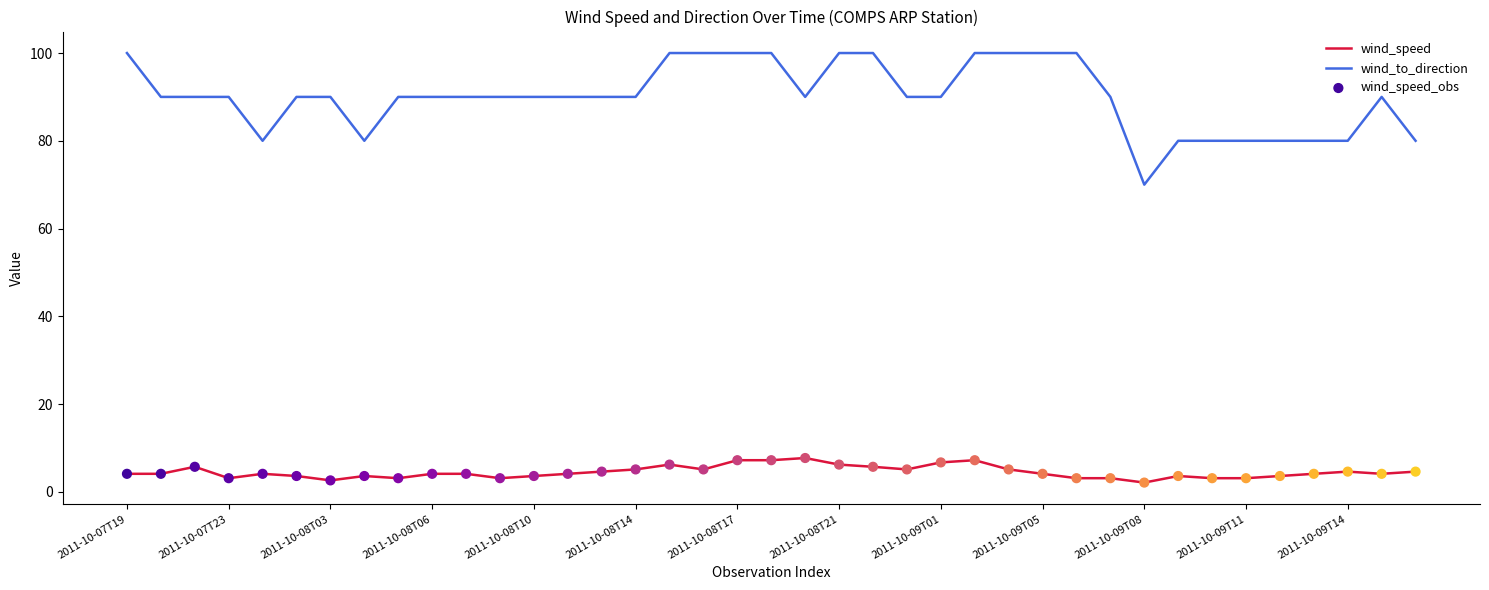

Which series has the largest total across all categories?

wind_to_direction